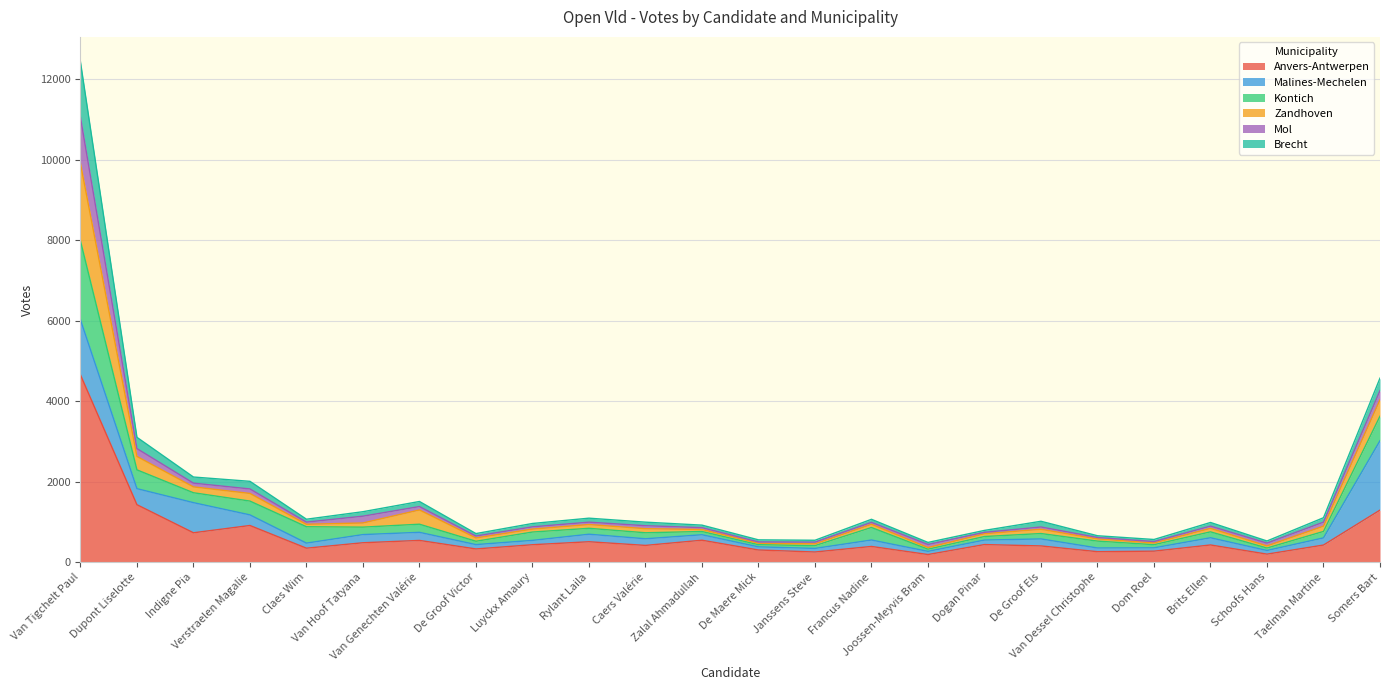

True or false: Anvers-Antwerpen and Brecht cross at least once.

False